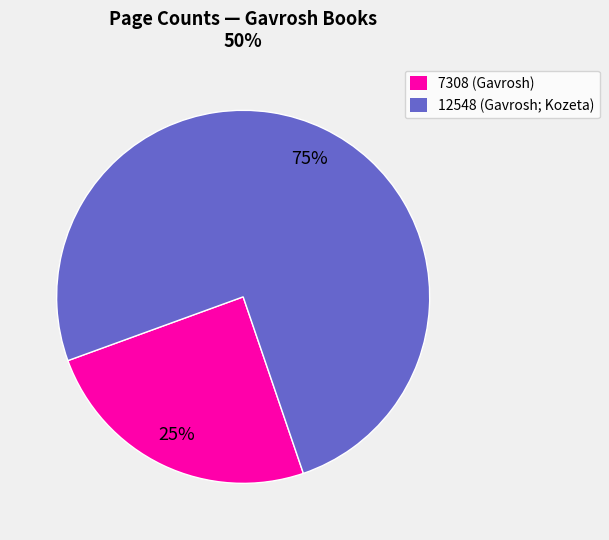

To the nearest percent, what is the combined percentage of 7308 and 12548?

100%